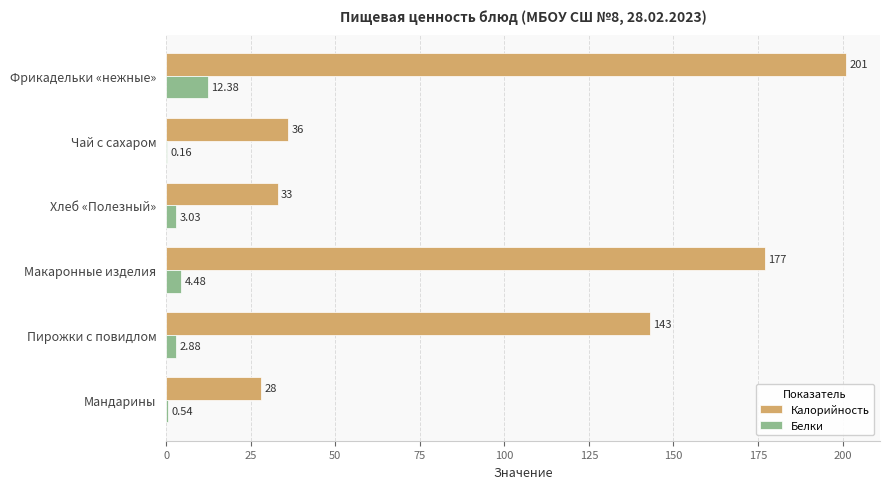

How many data points does each series have?

6